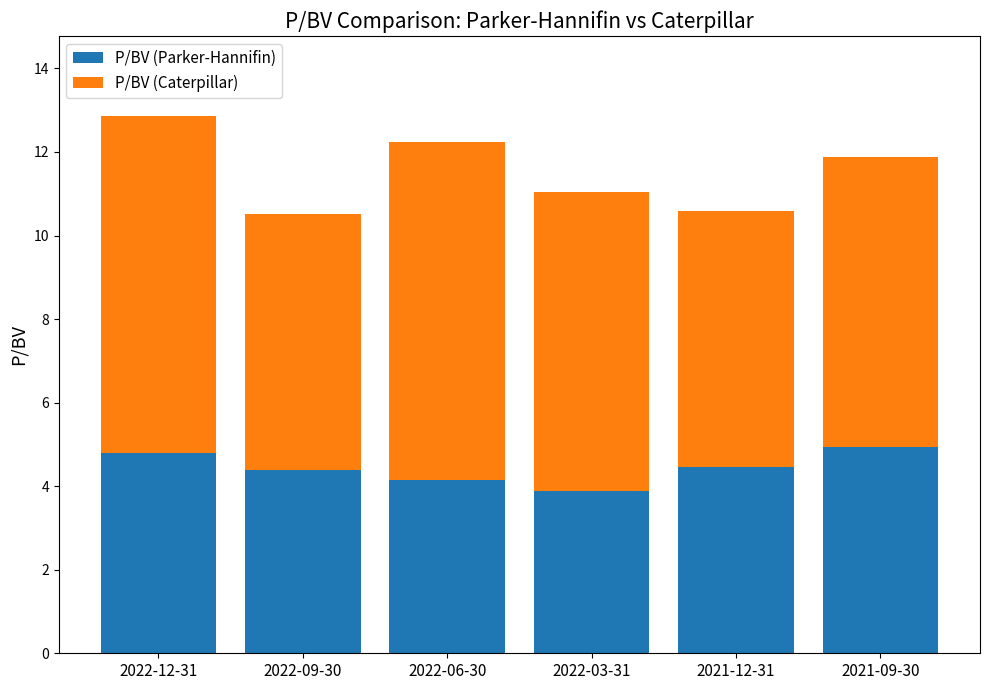

At which category is the sum across all series the highest?

2022-12-31